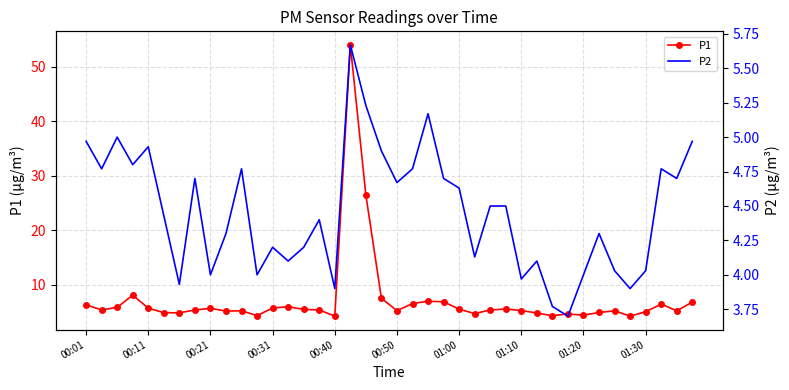

How many lines are shown in the chart?

2